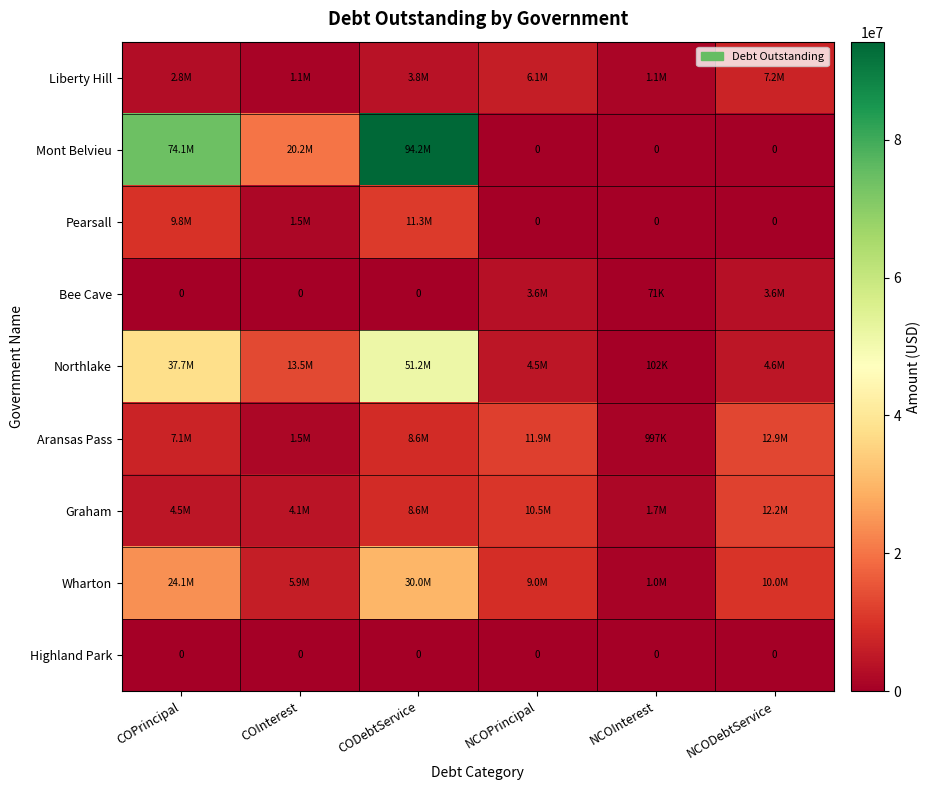

What is the greatest value displayed?

94212585.1